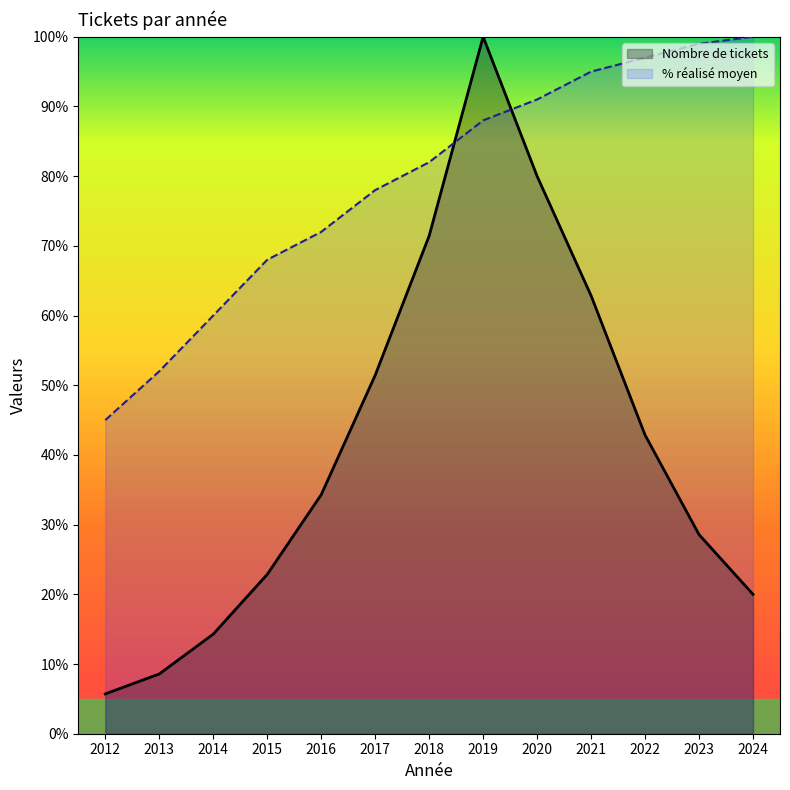

Rank the series at 2018 from highest to lowest value.

% réalisé moyen, Nombre de tickets